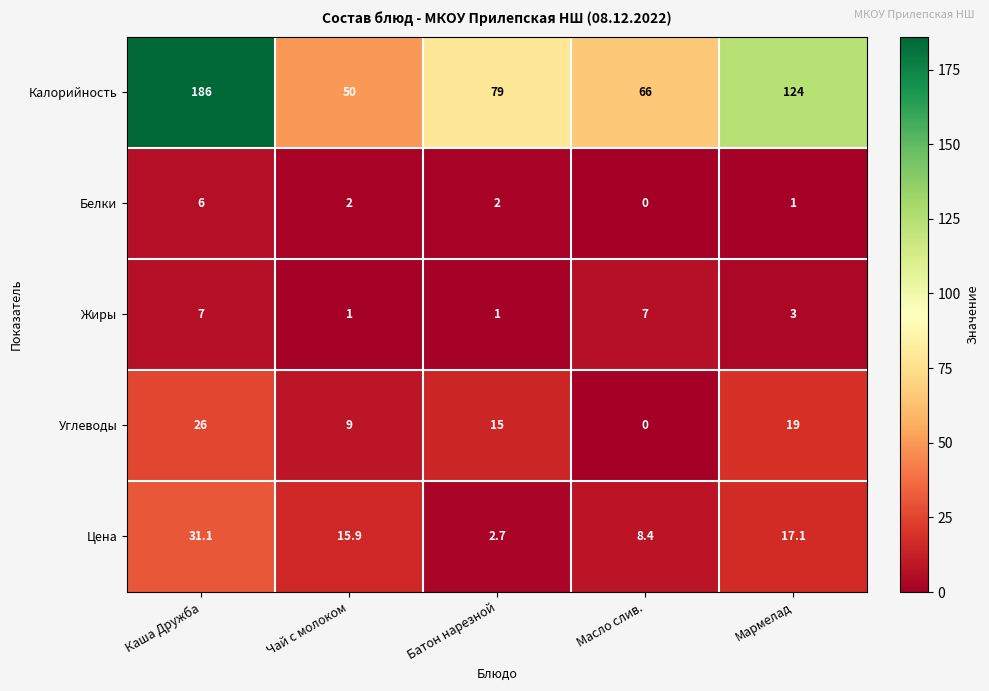

What is the sum of all Белки values?

11.0